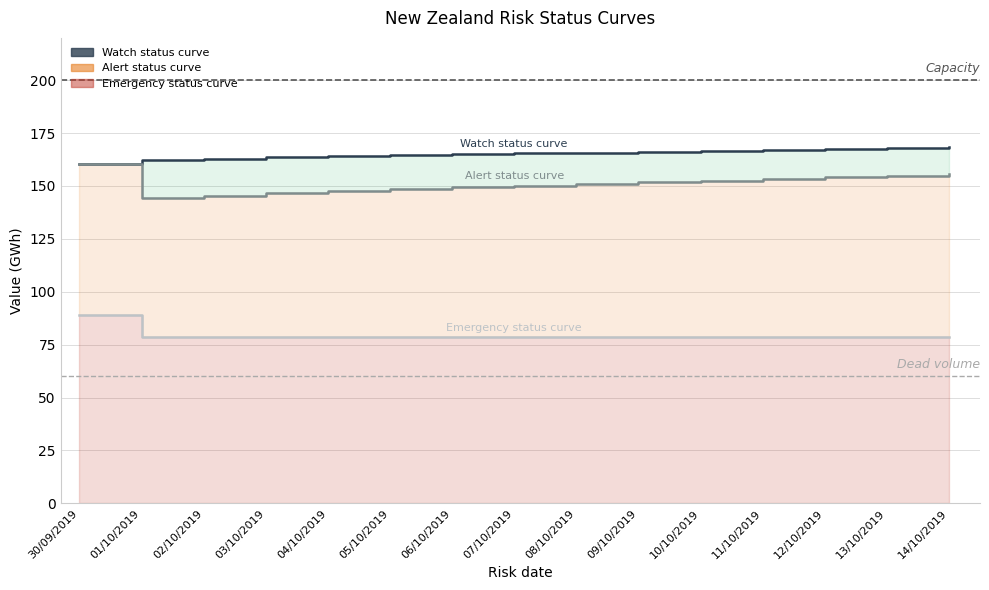

Reading left to right, extract all data points from this chart.

Watch status curve: 30/09/2019=160.2	01/10/2019=162.4	02/10/2019=162.9	03/10/2019=163.5	04/10/2019=164.1	05/10/2019=164.5	06/10/2019=165.0	07/10/2019=165.4	08/10/2019=165.8	09/10/2019=166.2	10/10/2019=166.6	11/10/2019=167.0	12/10/2019=167.4	13/10/2019=167.8	14/10/2019=168.2
Alert status curve: 30/09/2019=160.2	01/10/2019=144.4	02/10/2019=145.5	03/10/2019=146.6	04/10/2019=147.7	05/10/2019=148.5	06/10/2019=149.3	07/10/2019=150.1	08/10/2019=150.9	09/10/2019=151.7	10/10/2019=152.5	11/10/2019=153.3	12/10/2019=154.1	13/10/2019=154.9	14/10/2019=155.7
Emergency status curve: 30/09/2019=88.9	01/10/2019=78.5	02/10/2019=78.5	03/10/2019=78.5	04/10/2019=78.5	05/10/2019=78.5	06/10/2019=78.5	07/10/2019=78.5	08/10/2019=78.5	09/10/2019=78.5	10/10/2019=78.5	11/10/2019=78.5	12/10/2019=78.5	13/10/2019=78.5	14/10/2019=78.5